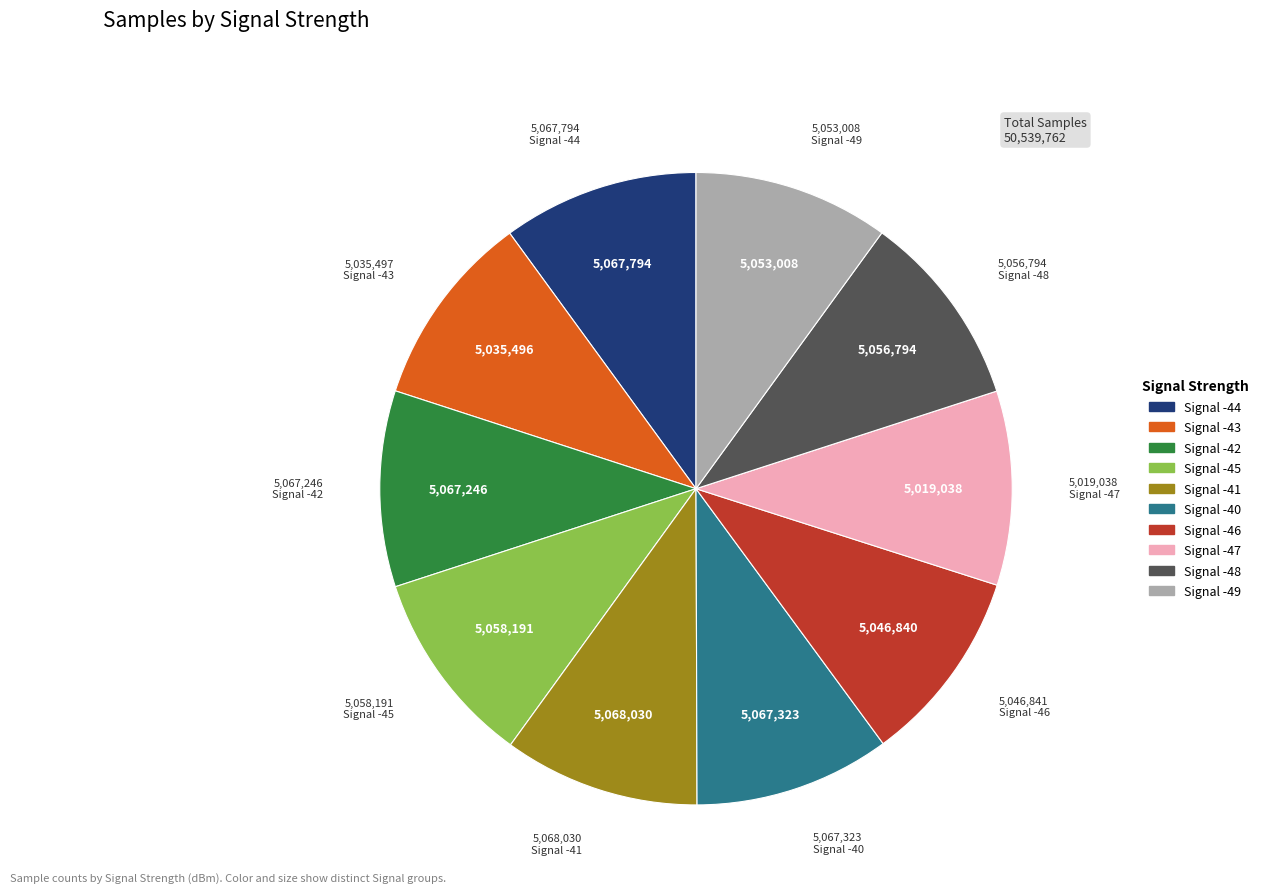

Is it true that Signal -49 is 10% of the pie?

True